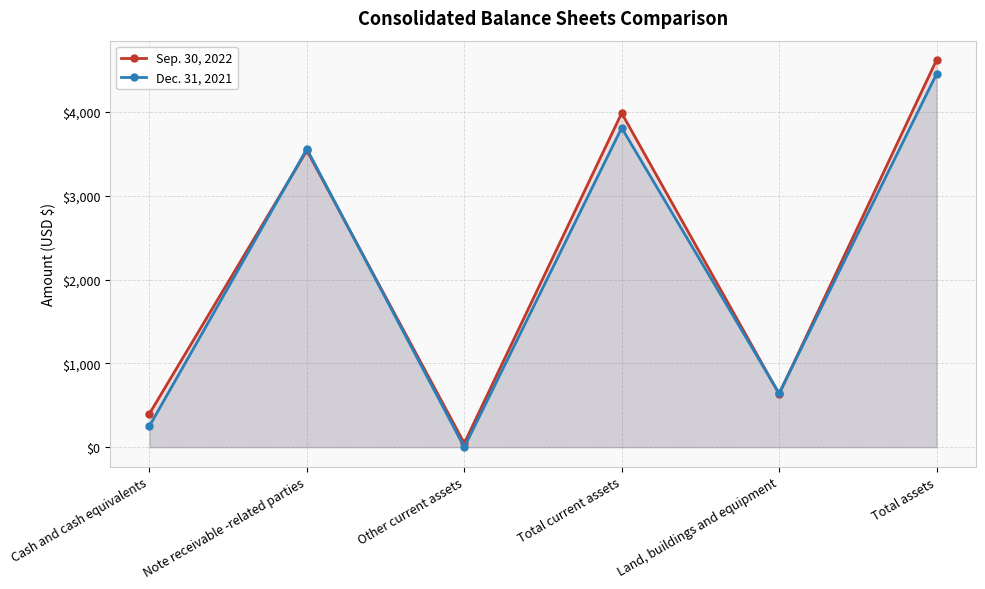

What value does the Sep. 30, 2022 series have at Other current assets?

47